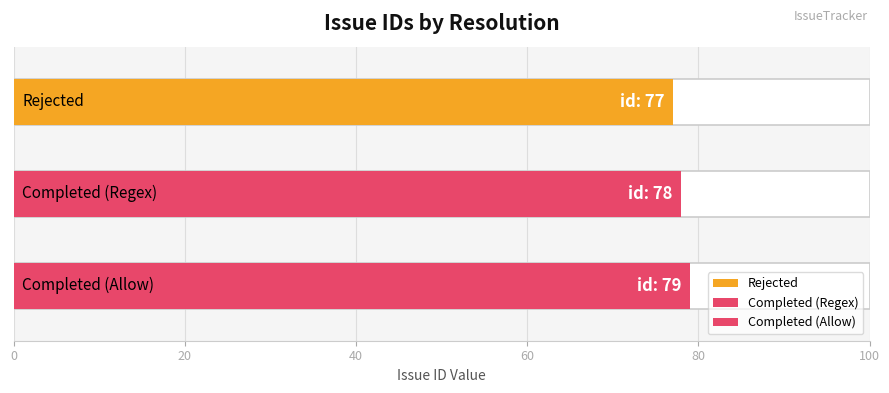

Are the bars horizontal?

Yes